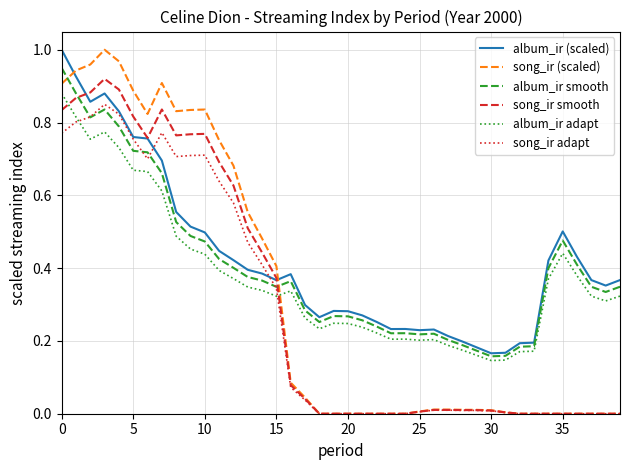

Which series has the largest range (max minus min)?

song_ir (scaled)